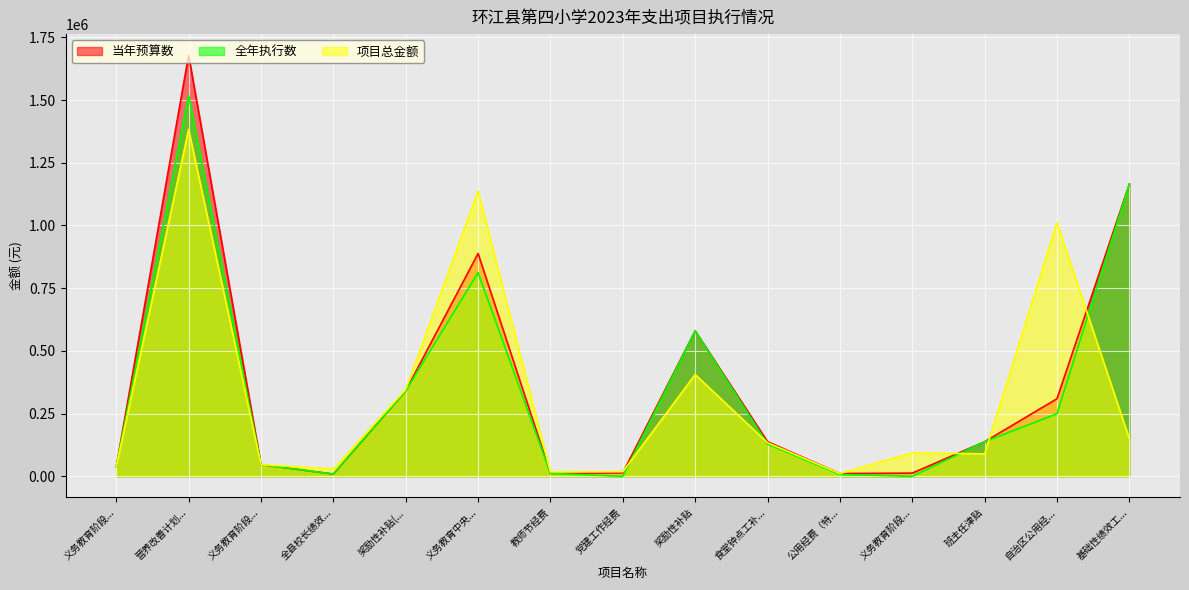

What is the sum of all 当年预算数 values?

5382830.0